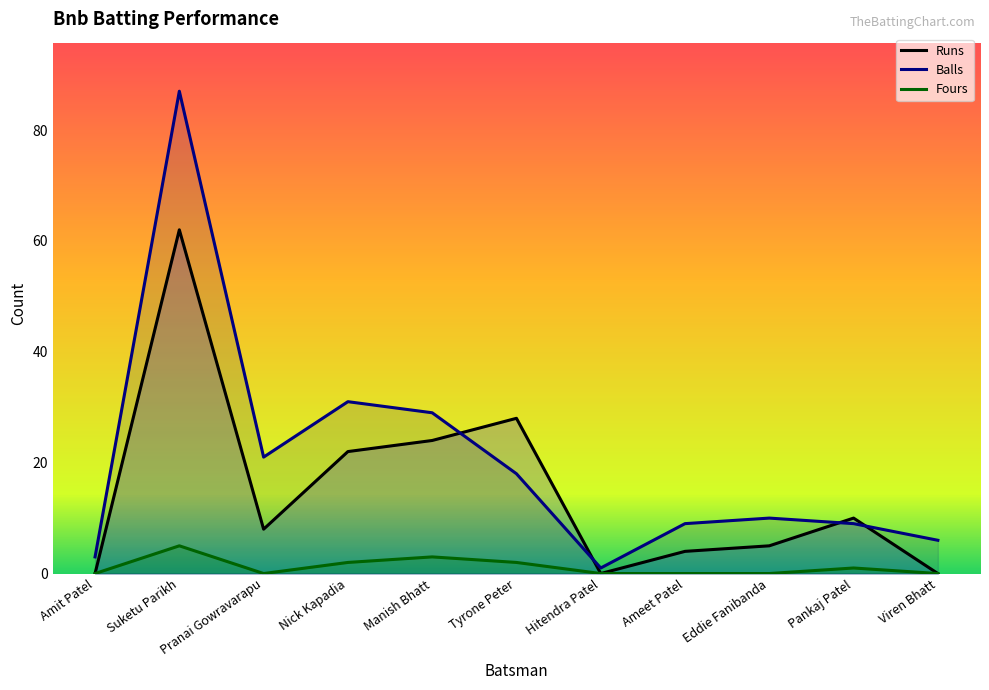

How many lines are shown in the chart?

3